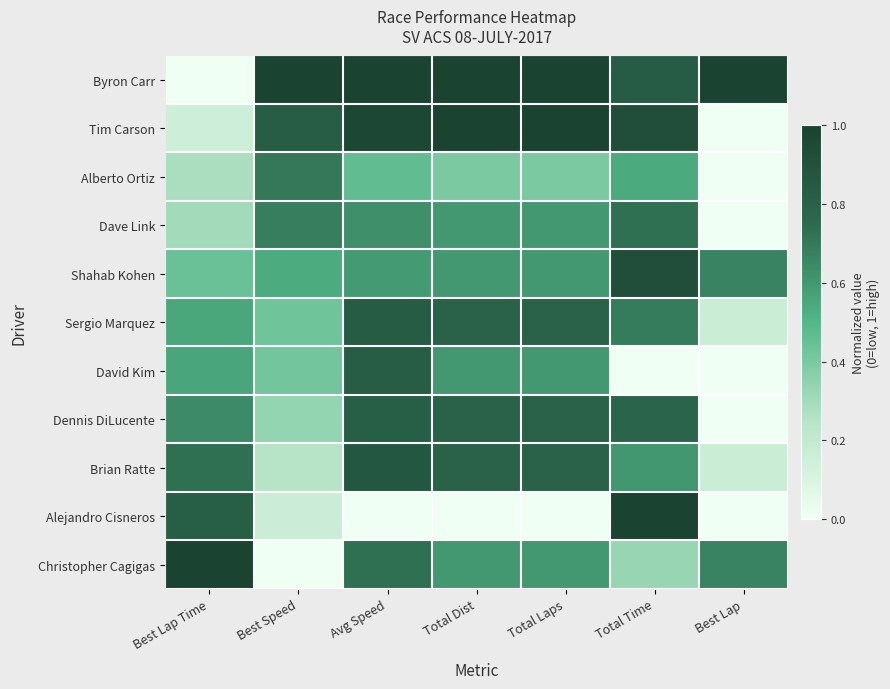

Reading left to right, list all the values displayed in this chart.

Byron Carr: Best Lap Time=0.0	Best Speed=1.0	Avg Speed=1.0	Total Dist=1.0	Total Laps=1.0	Total Time=0.8	Best Lap=1.0
Tim Carson: Best Lap Time=0.2	Best Speed=0.8	Avg Speed=1.0	Total Dist=1.0	Total Laps=1.0	Total Time=0.9	Best Lap=0.0
Alberto Ortiz: Best Lap Time=0.3	Best Speed=0.7	Avg Speed=0.5	Total Dist=0.4	Total Laps=0.4	Total Time=0.5	Best Lap=0.0
Dave Link: Best Lap Time=0.3	Best Speed=0.7	Avg Speed=0.6	Total Dist=0.6	Total Laps=0.6	Total Time=0.7	Best Lap=0.0
Shahab Kohen: Best Lap Time=0.4	Best Speed=0.5	Avg Speed=0.6	Total Dist=0.6	Total Laps=0.6	Total Time=0.9	Best Lap=0.7
Sergio Marquez: Best Lap Time=0.5	Best Speed=0.4	Avg Speed=0.8	Total Dist=0.8	Total Laps=0.8	Total Time=0.7	Best Lap=0.2
David Kim: Best Lap Time=0.6	Best Speed=0.4	Avg Speed=0.8	Total Dist=0.6	Total Laps=0.6	Total Time=0.0	Best Lap=0.0
Dennis DiLucente: Best Lap Time=0.6	Best Speed=0.3	Avg Speed=0.8	Total Dist=0.8	Total Laps=0.8	Total Time=0.8	Best Lap=0.0
Brian Ratte: Best Lap Time=0.7	Best Speed=0.2	Avg Speed=0.9	Total Dist=0.8	Total Laps=0.8	Total Time=0.6	Best Lap=0.2
Alejandro Cisneros: Best Lap Time=0.8	Best Speed=0.2	Avg Speed=0.0	Total Dist=0.0	Total Laps=0.0	Total Time=1.0	Best Lap=0.0
Christopher Cagigas: Best Lap Time=1.0	Best Speed=0.0	Avg Speed=0.7	Total Dist=0.6	Total Laps=0.6	Total Time=0.3	Best Lap=0.7